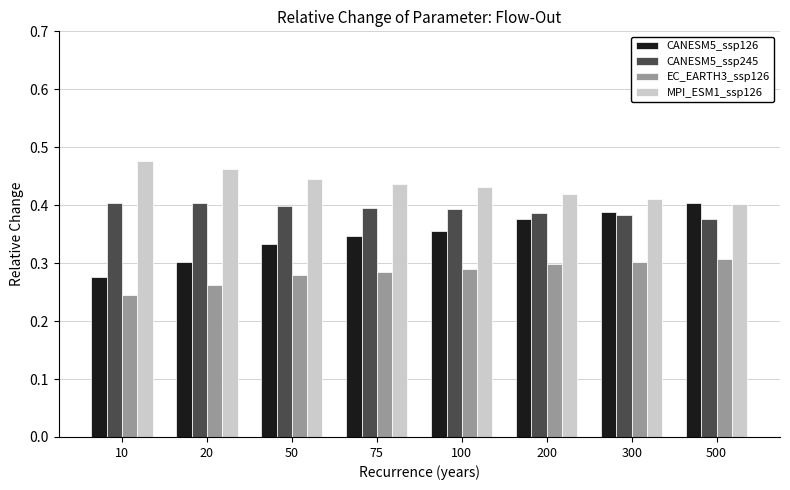

Are the bars horizontal?

No